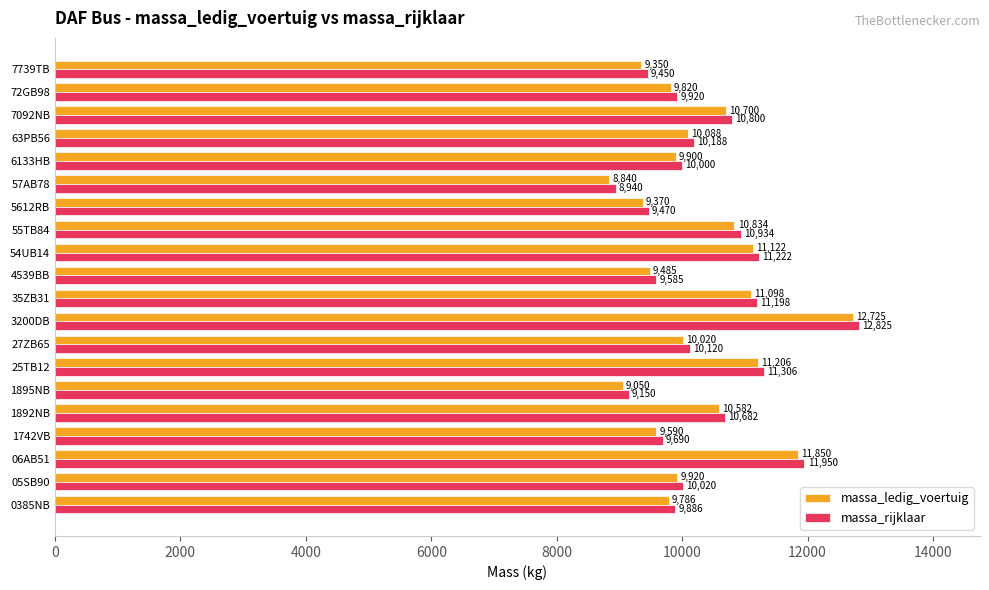

What value does the massa_ledig_voertuig series have at 7092NB, to the nearest 50?

10700